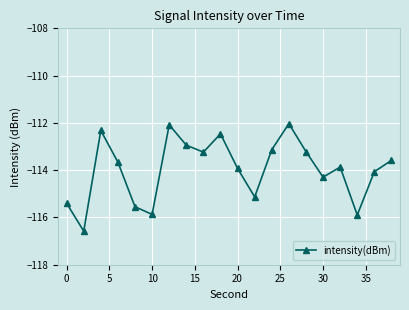

What is the sum of all values?

-2279.3